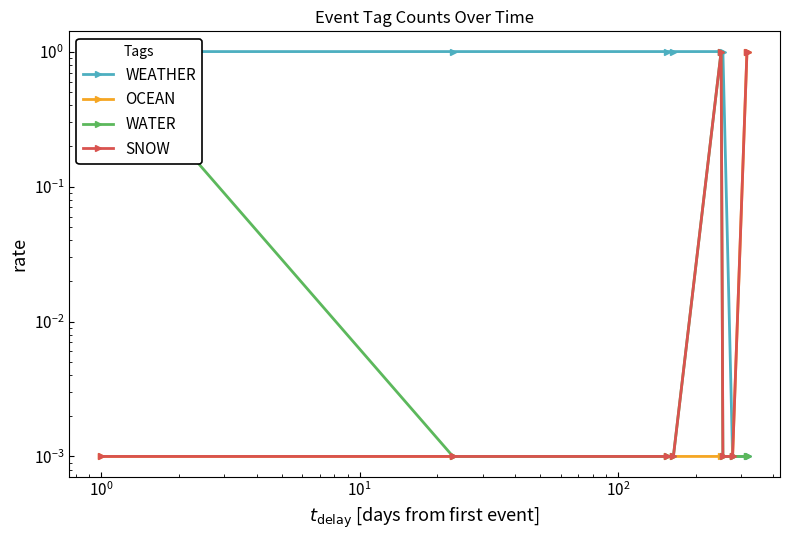

What is the greatest value displayed?

1.0